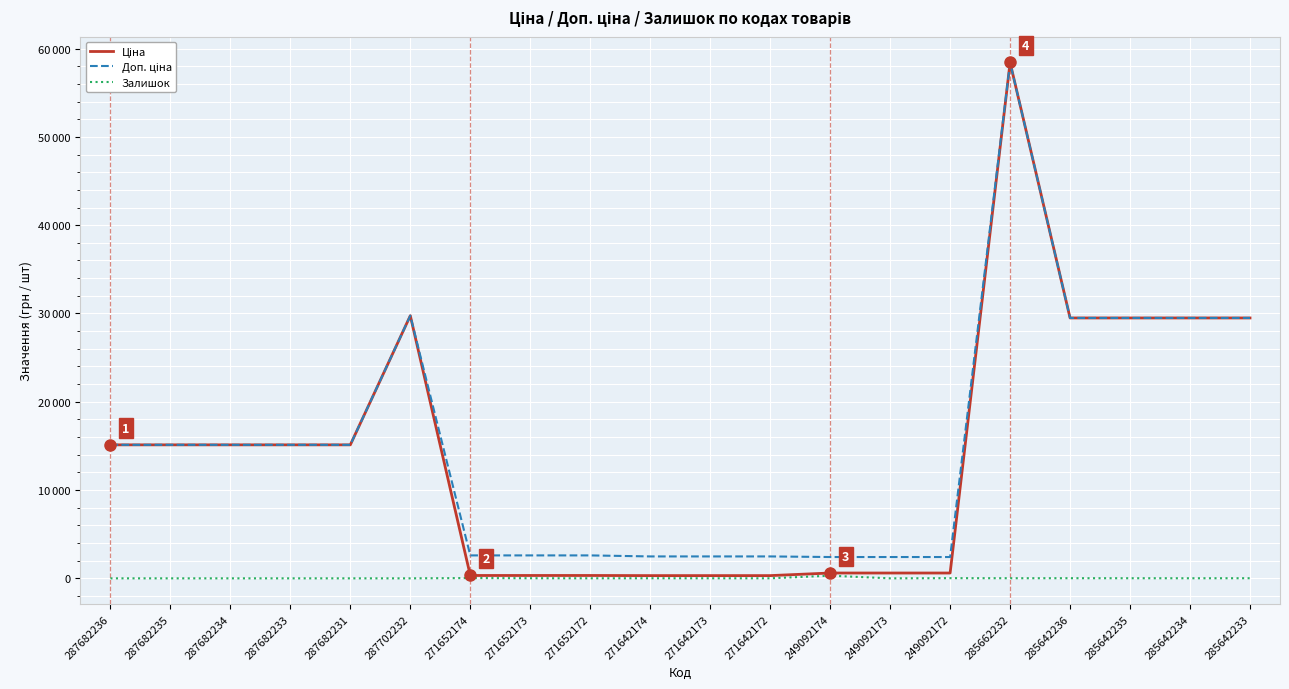

Reading right to left, extract all data points from this chart.

Ціна: 29491.5	29491.5	29491.5	29491.5	58426.5	603.7	603.7	603.7	310.3	310.3	310.3	324.8	324.8	324.8	29747.2	15120.0	15120.0	15120.0	15120.0	15120.0
Доп. ціна: 29491.5	29491.5	29491.5	29491.5	58426.5	2414.8	2414.8	2414.8	2482.4	2482.4	2482.4	2598.3	2598.3	2598.3	29747.2	15120.0	15120.0	15120.0	15120.0	15120.0
Залишок: 14.0	10.0	13.0	16.0	14.0	21.0	0.0	302.0	5.0	7.0	10.0	5.0	12.0	34.0	0.0	0.0	0.0	0.0	0.0	0.0